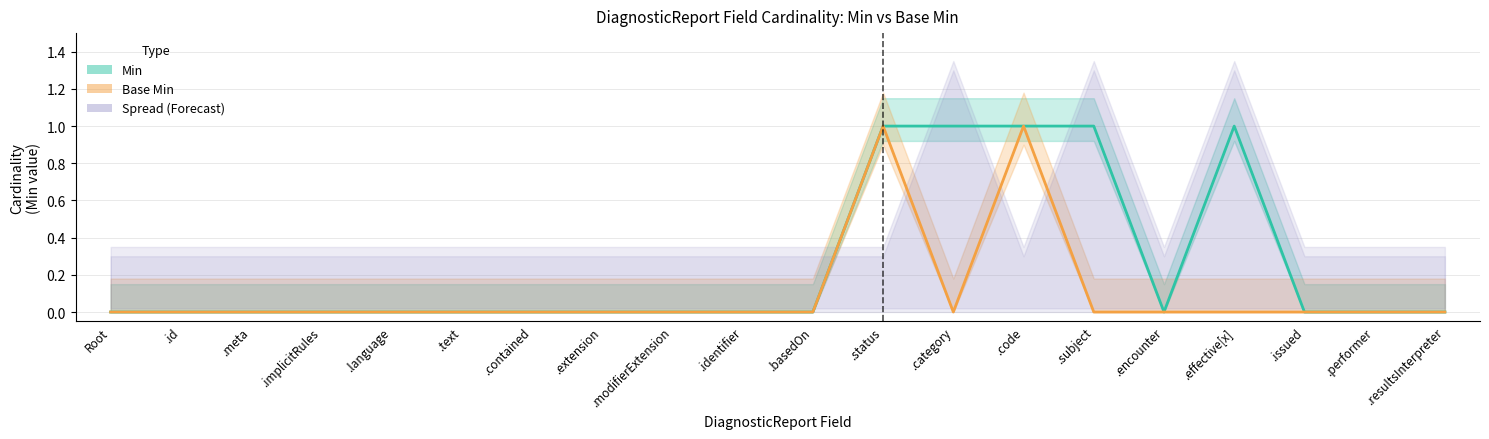

The value of Min at .language is 1. True or false?

False